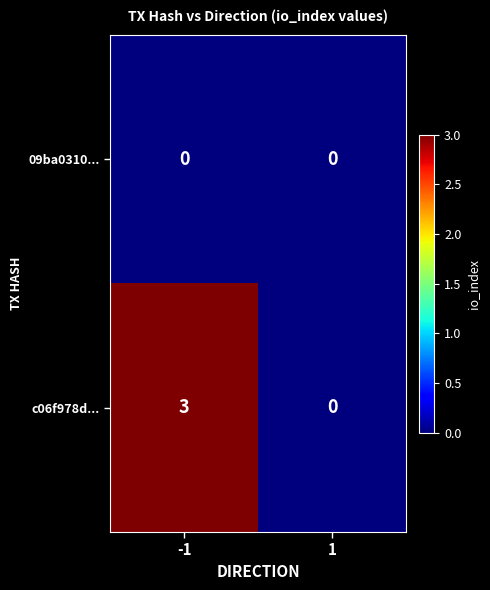

Reading left to right, extract all data points from this chart.

09ba0310...: -1=0	1=0
c06f978d...: -1=3	1=0